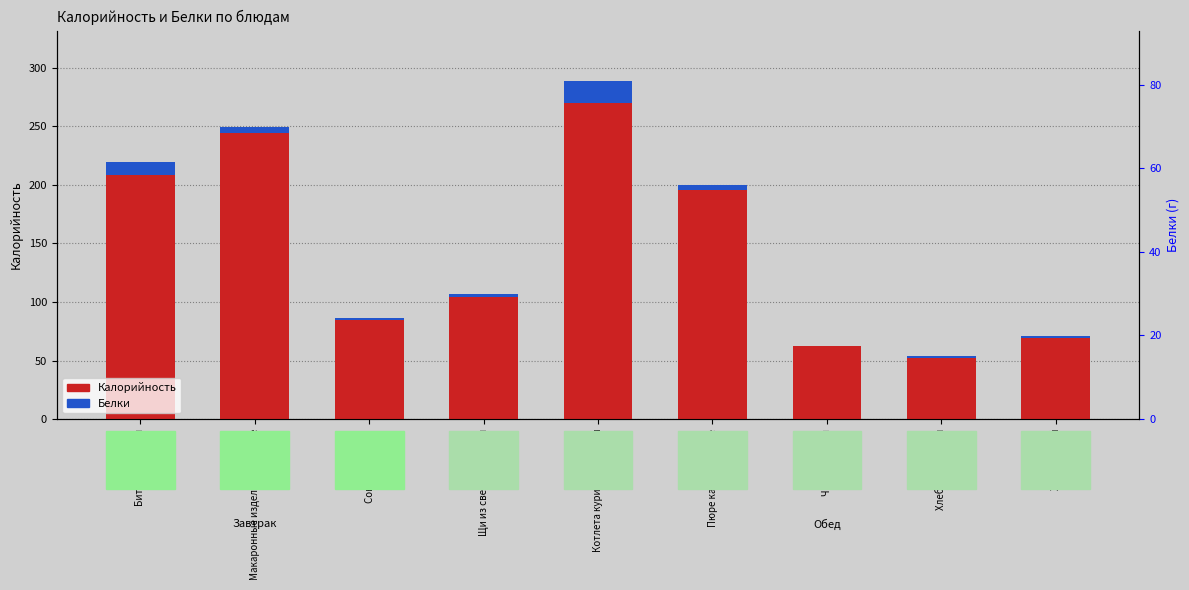

What is the sum of all Белки values?

45.7